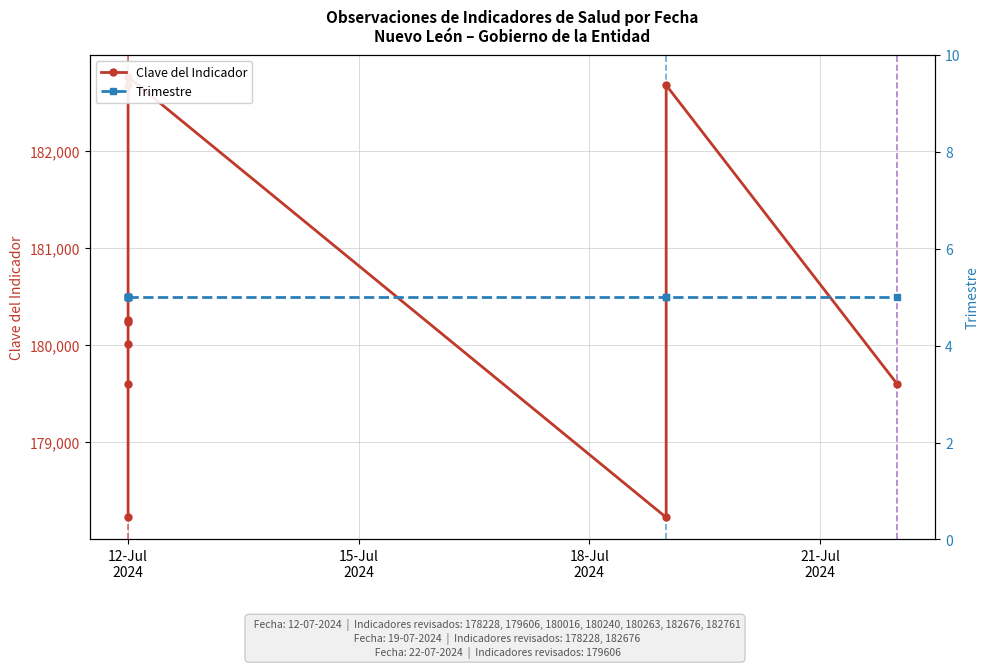

True or false: Trimestre and Clave del Indicador cross at least once.

False